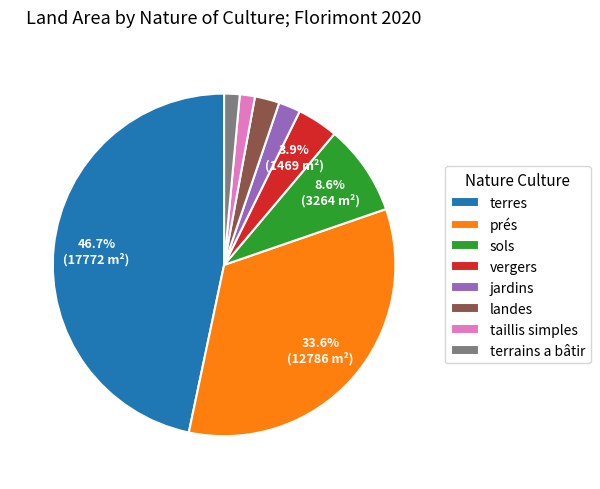

Approximately how many times larger is the value at terrains a bâtir compared to vergers?

0.4